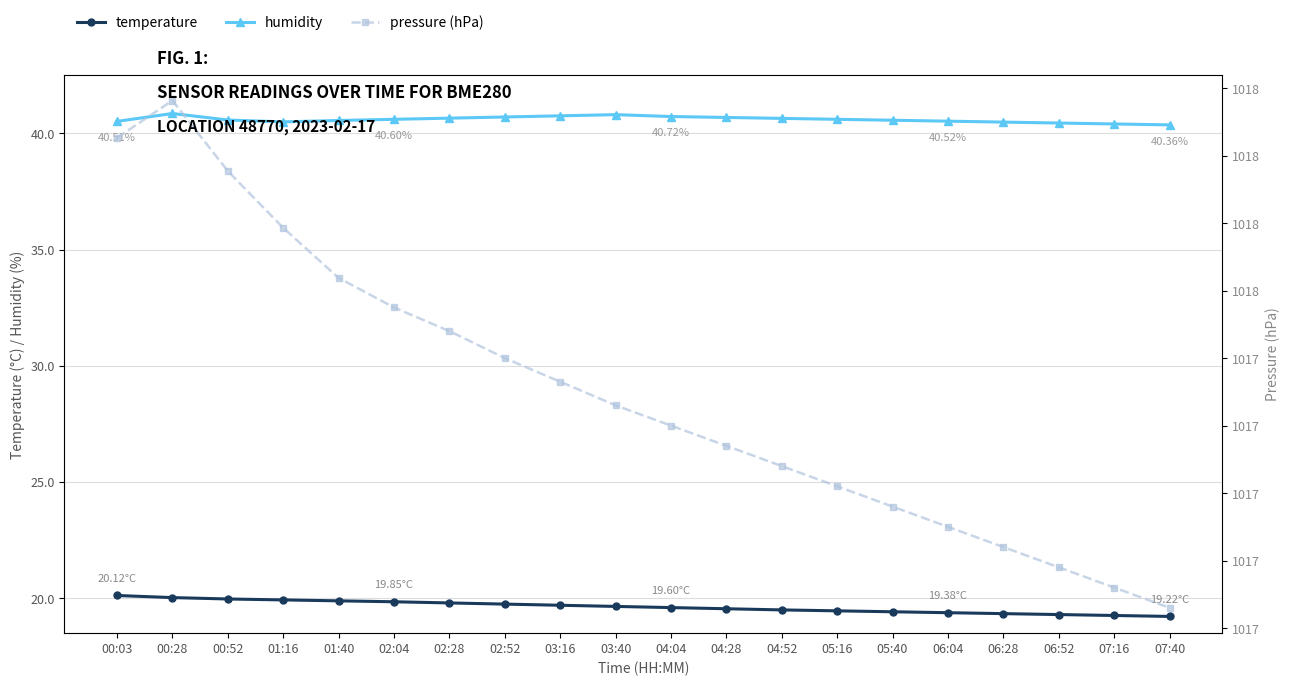

True or false: humidity and pressure (hPa) intersect in this chart.

False